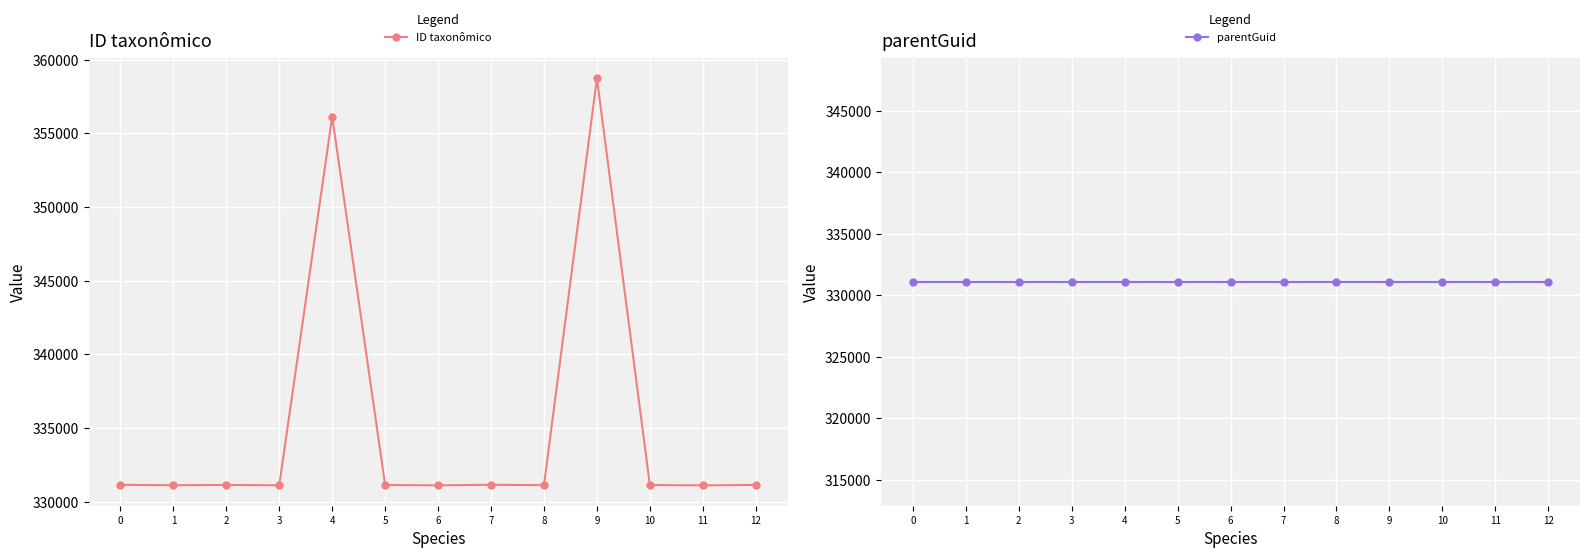

What is the sum of the ID taxonômico values at 1 and 11?

662236